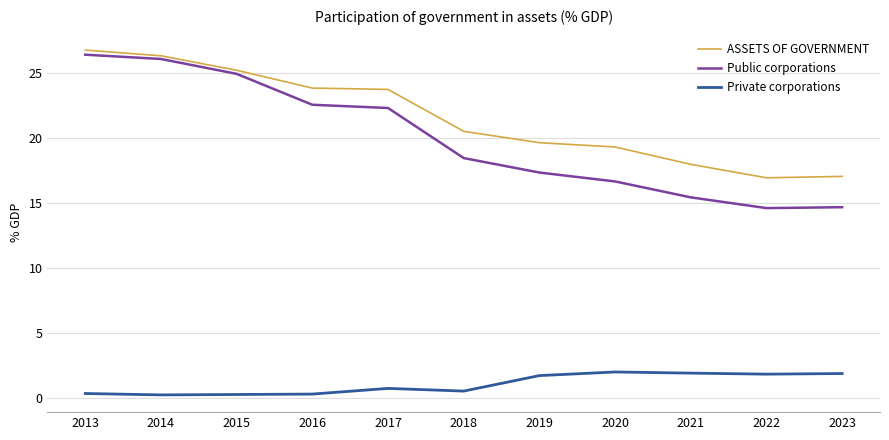

True or false: ASSETS OF GOVERNMENT and Public corporations cross at least once.

False